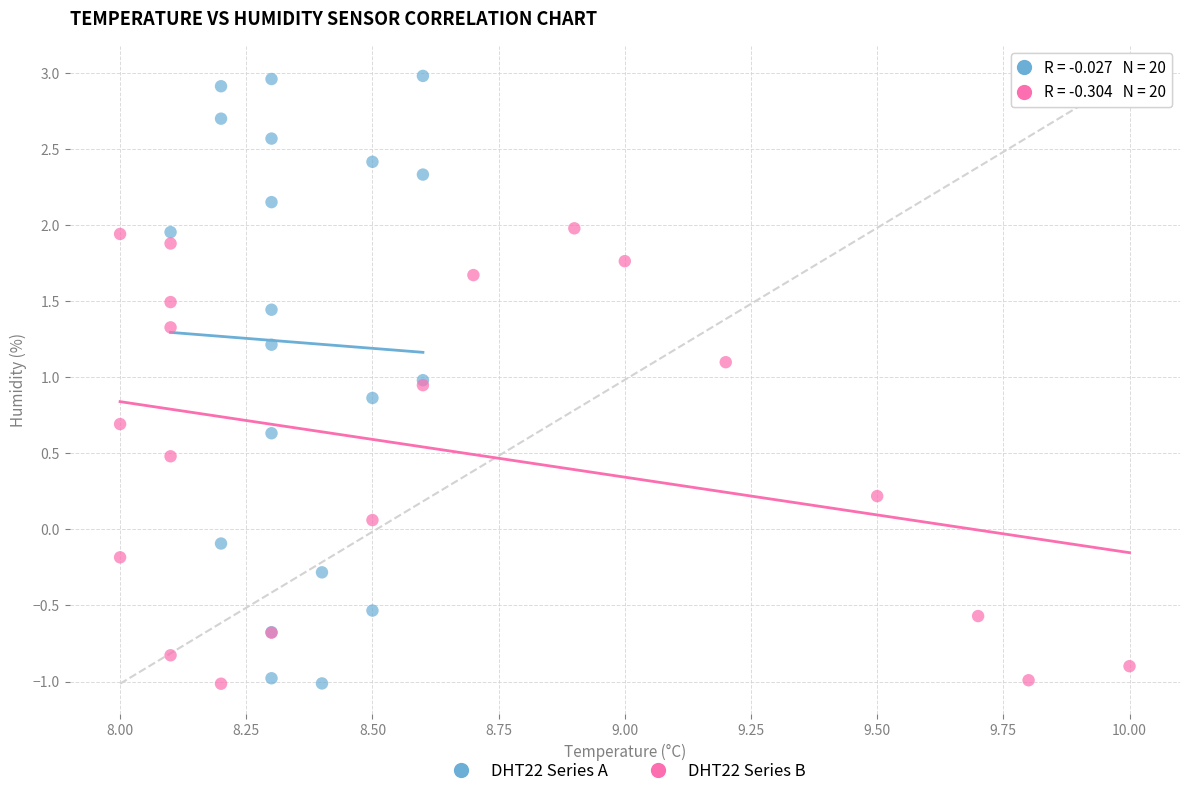

Which series contains the highest Y value?

DHT22 Series A